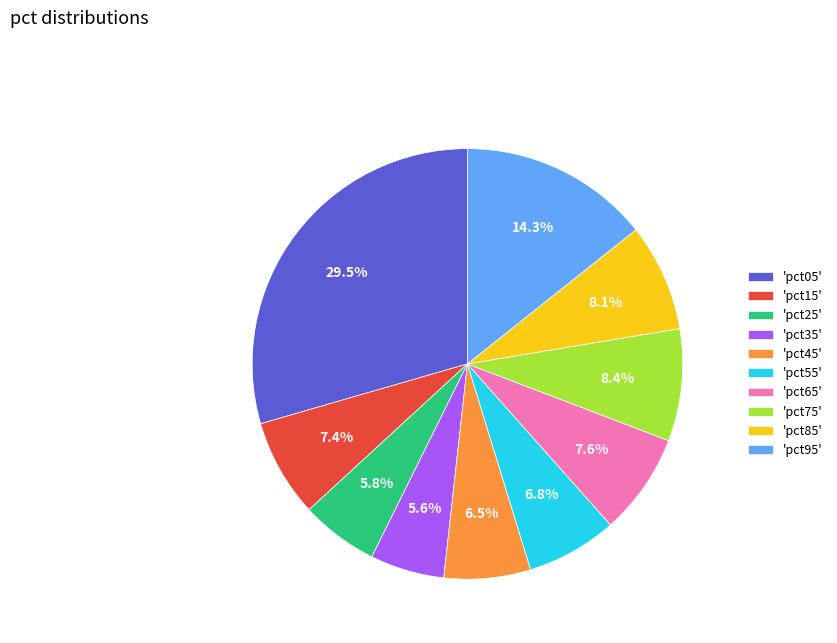

Count the number of slices in the pie.

10